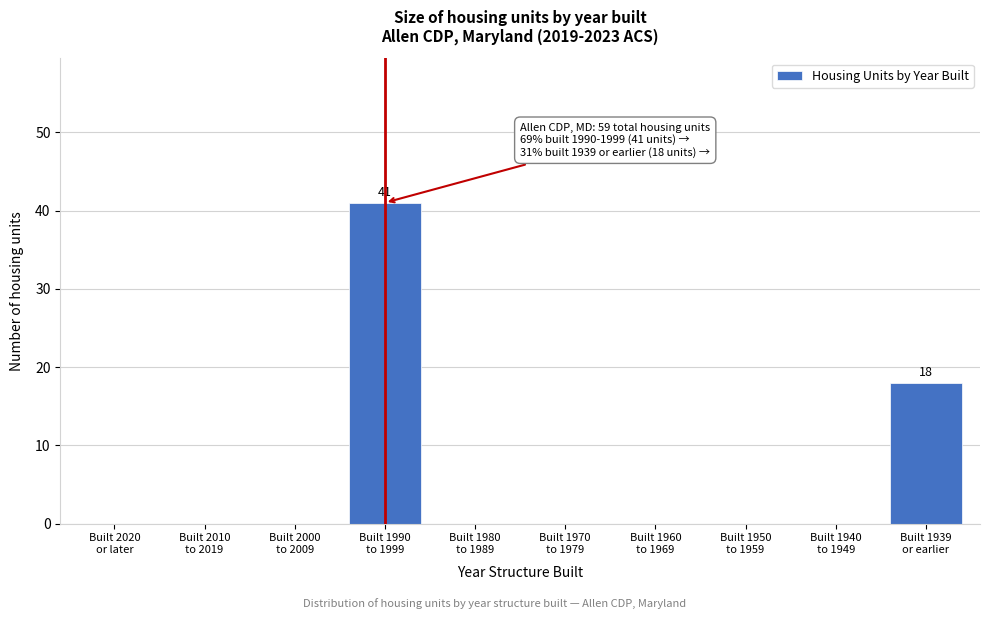

What is the maximum value shown in the chart?

41